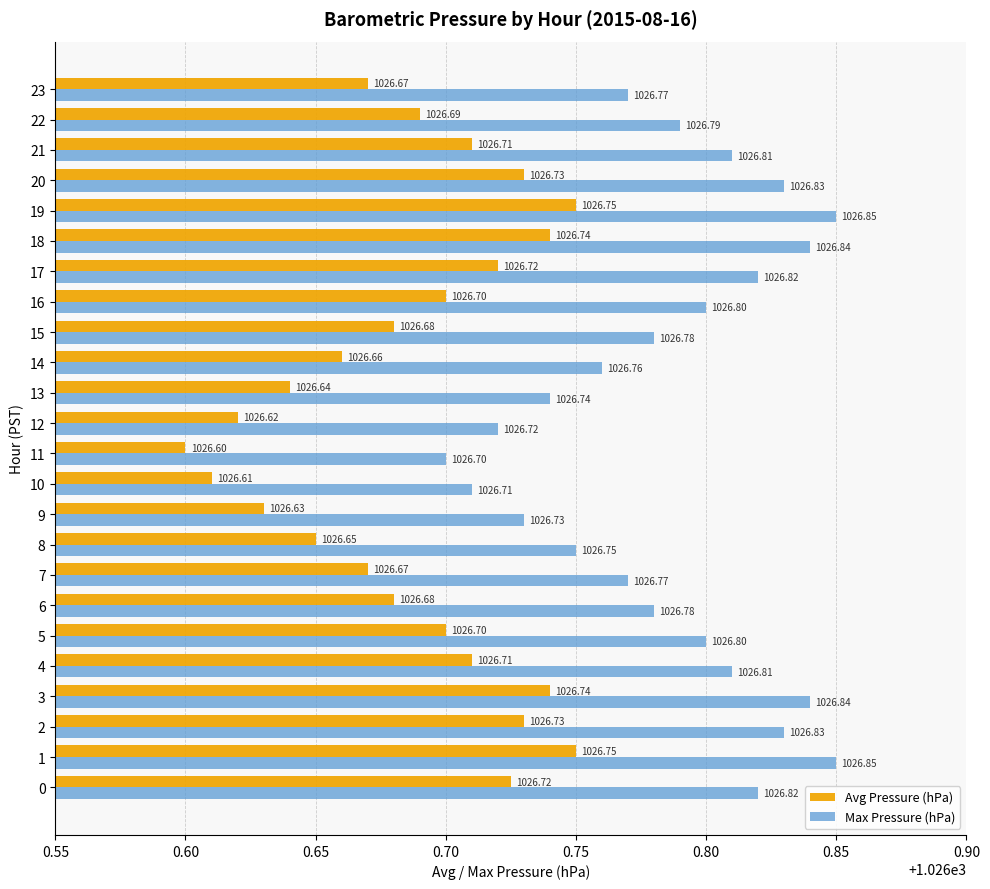

How many data points does each series have?

24